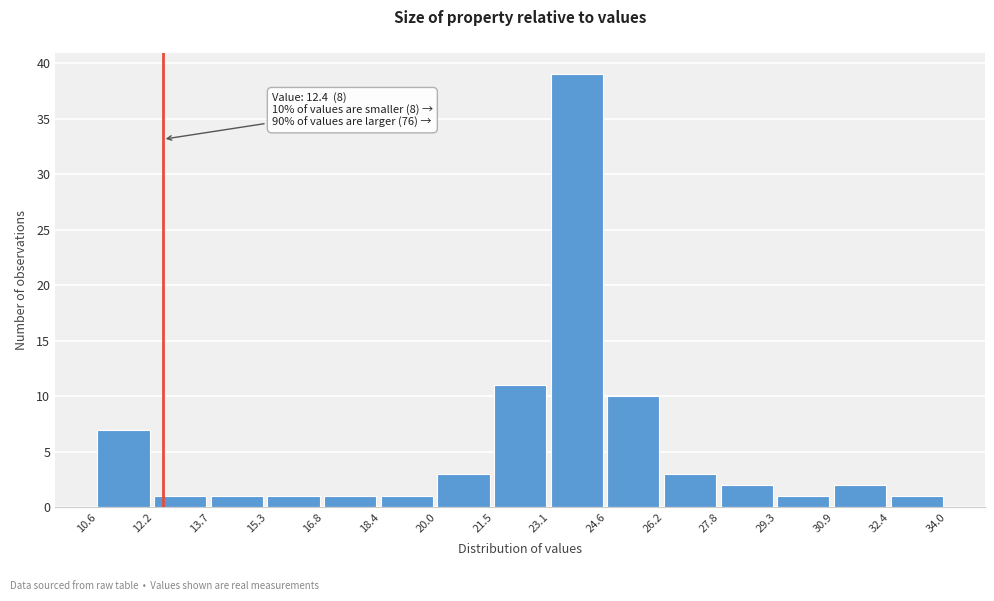

Which range on the x-axis has the tallest bar?

23.1 to 24.6